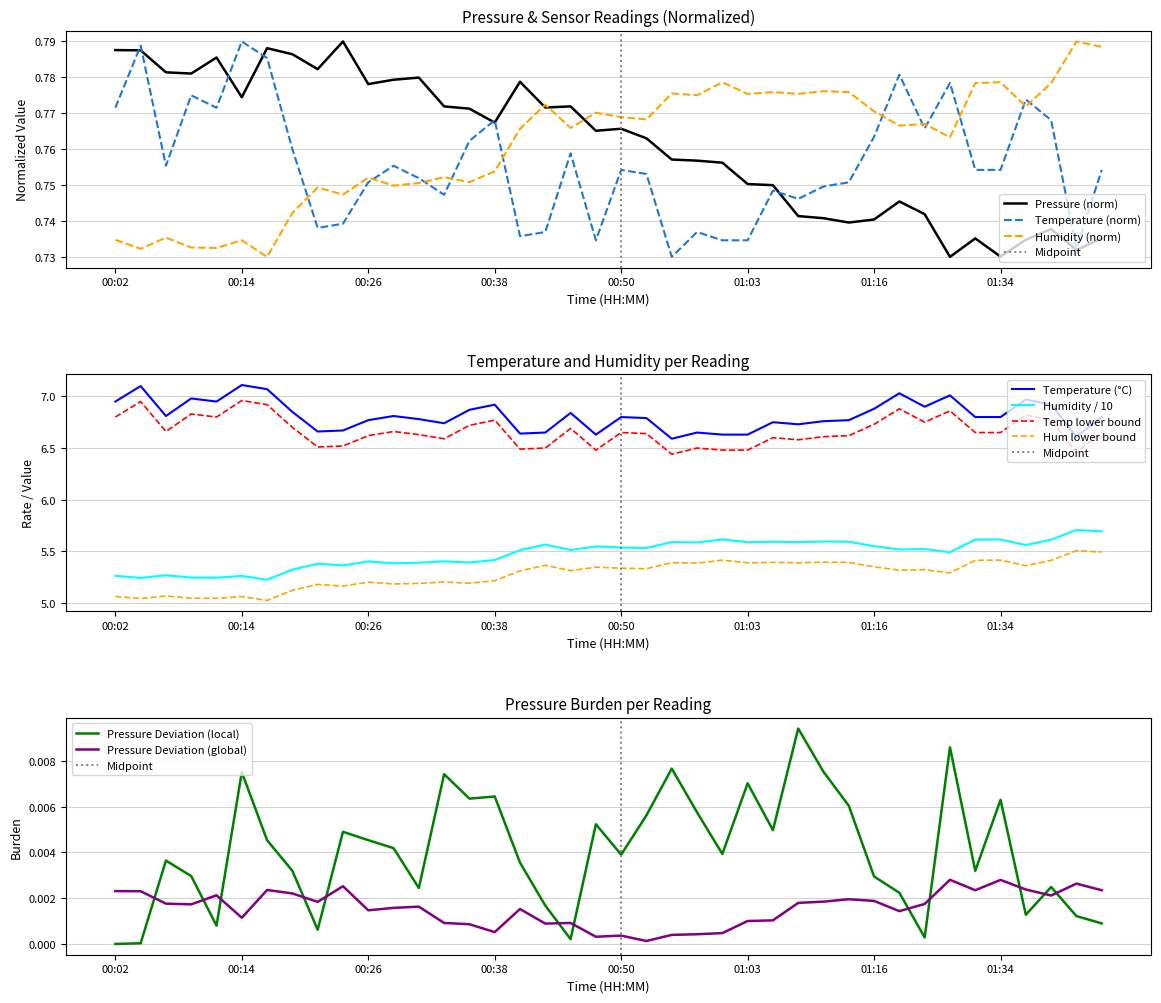

True or false: temperature has more than 2 points higher than both neighbors.

True